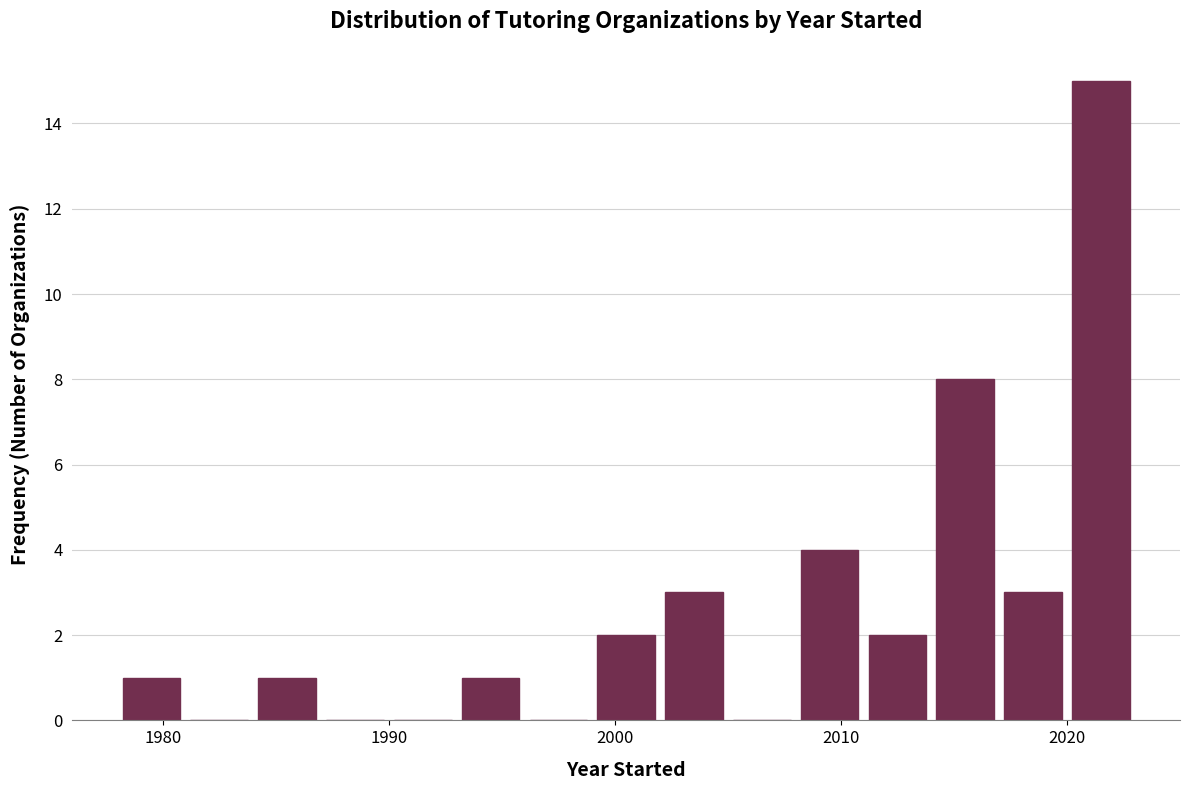

Around what value on the x-axis is the tallest bar? Give the approximate position of its centre, as read against the axis.

2022